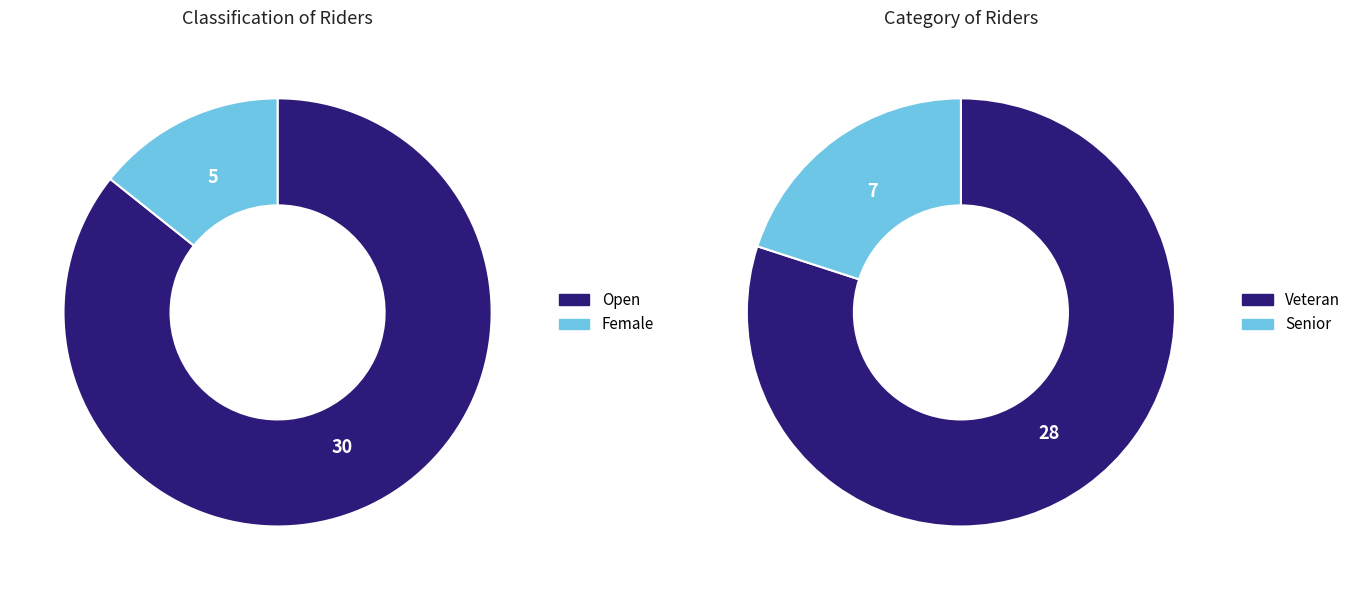

Rank the categories by value from highest to lowest.

Open, Veteran, Senior, Female